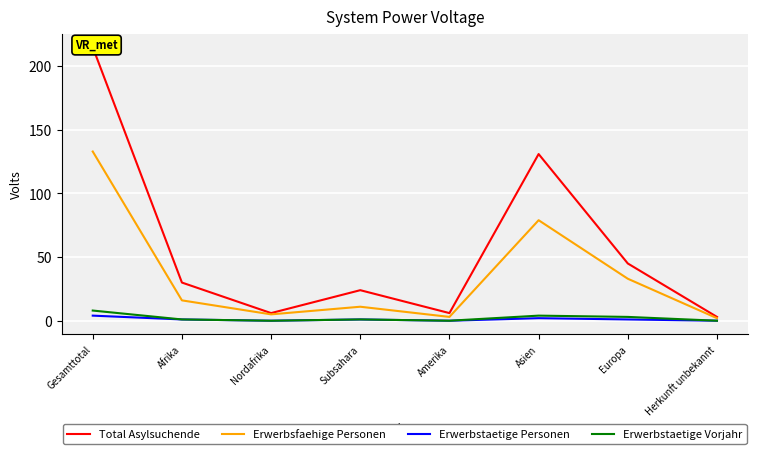

How many data points does each series have?

8